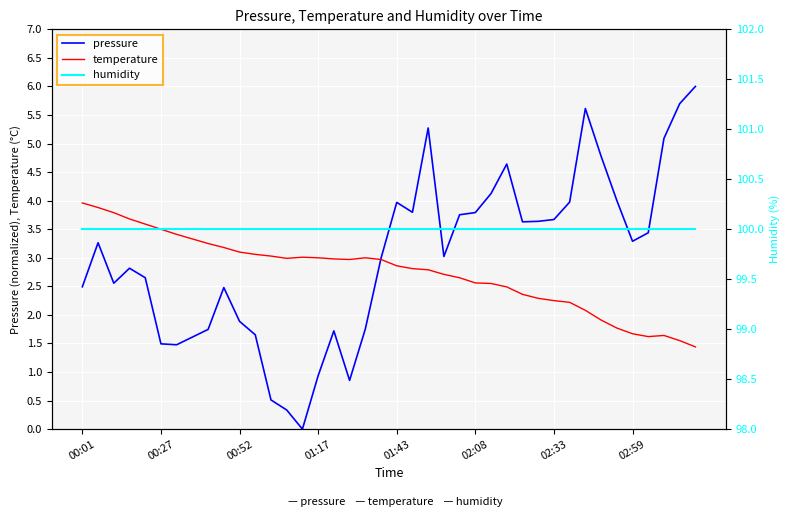

What is the highest value of the temperature series?

4.0